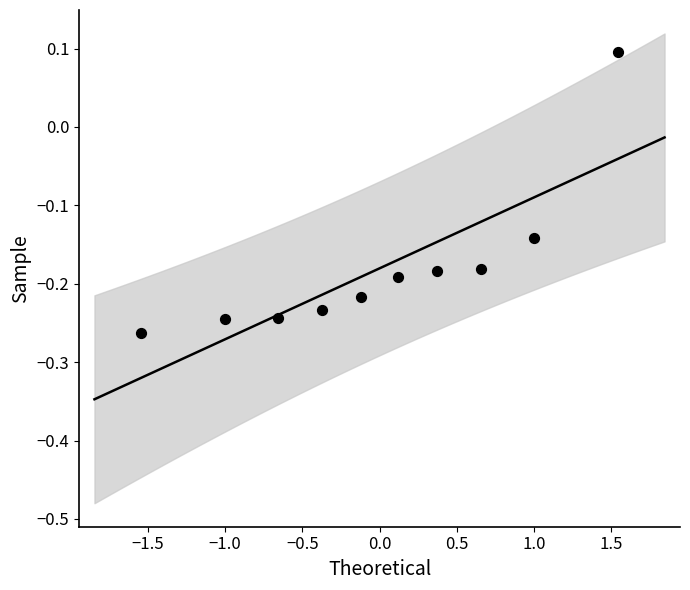

What is the range of X values (max minus min)?

3.1